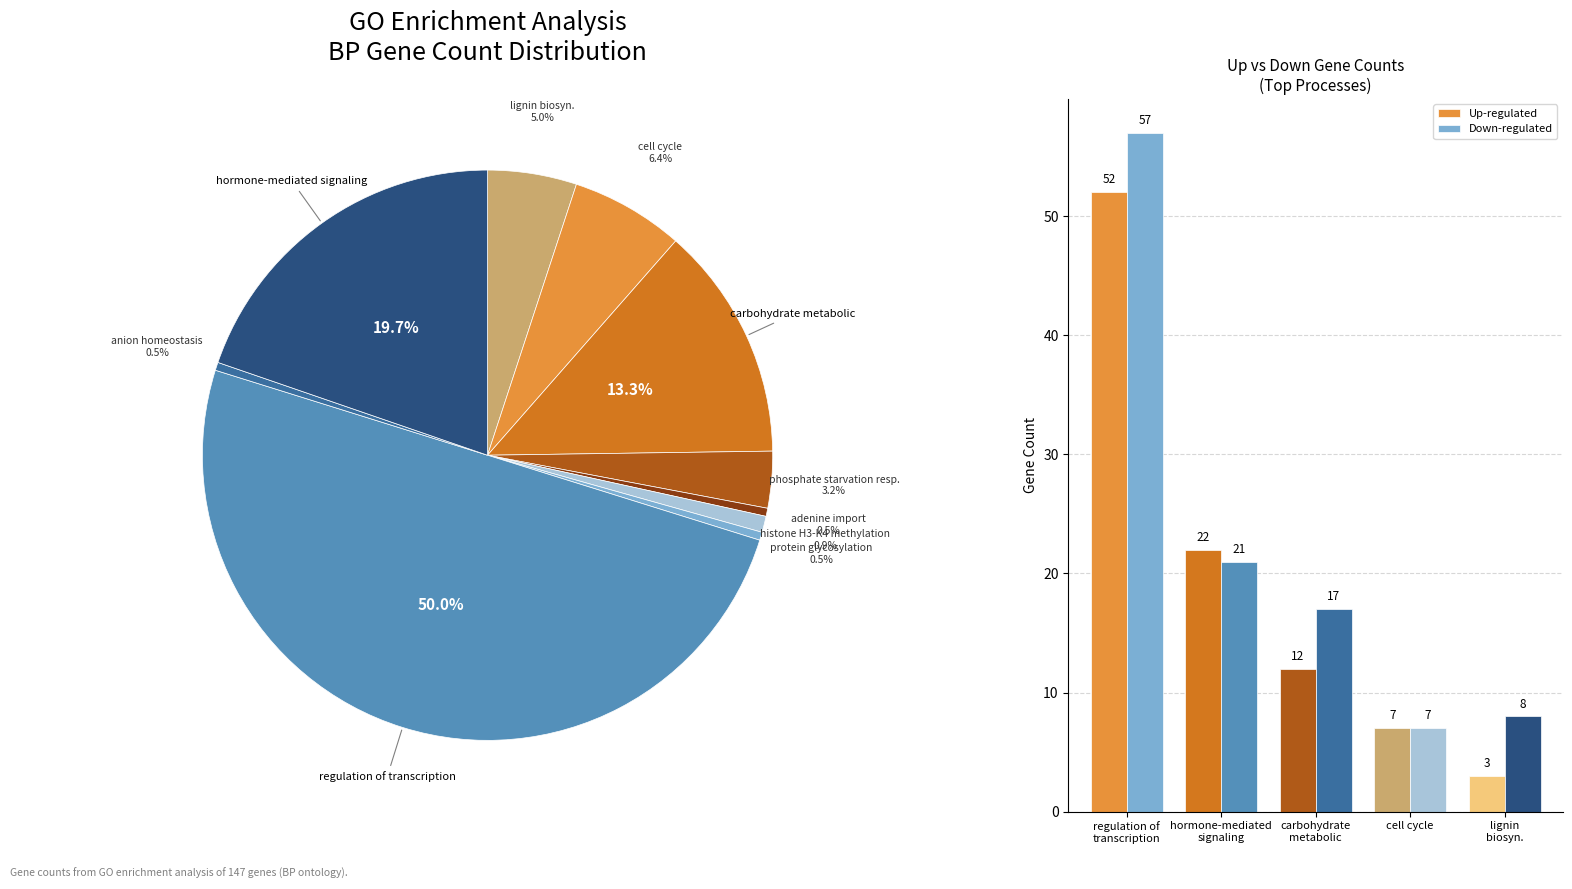

Which series has the largest range (max minus min)?

Down-regulated